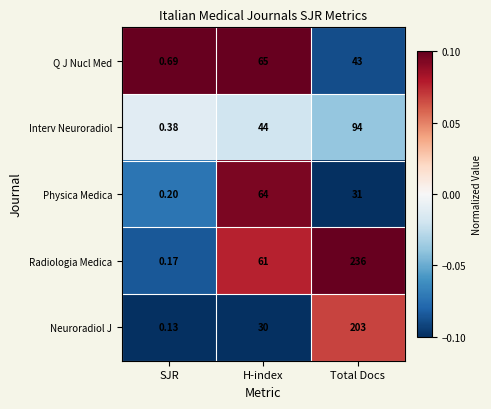

Which label corresponds to the largest value in the chart?

Total Docs